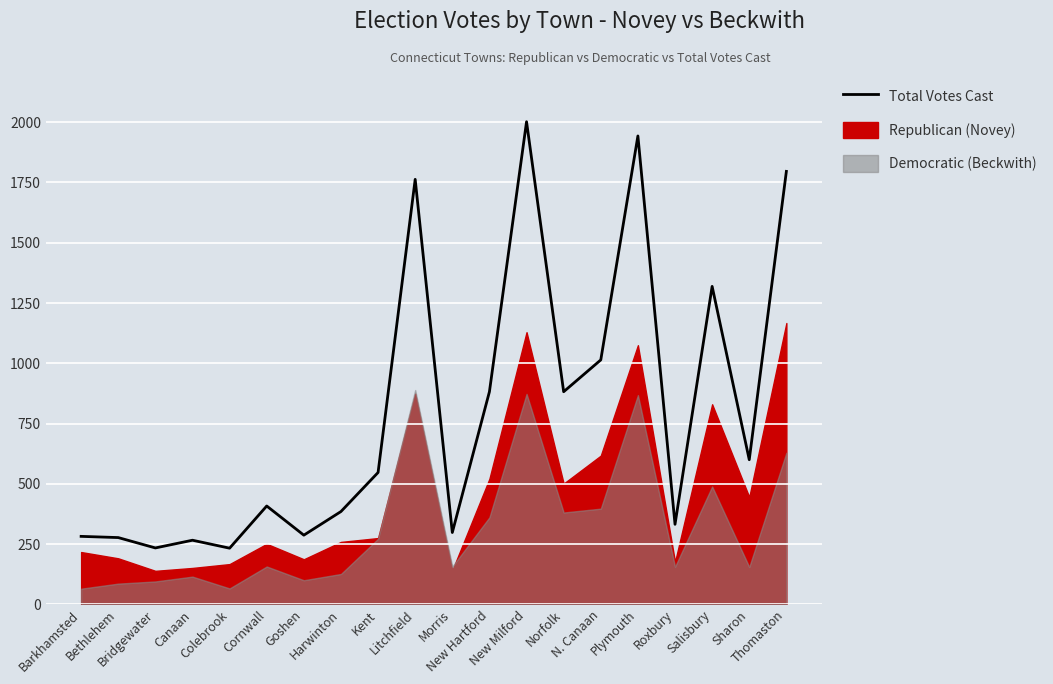

Rank the categories by value from highest to lowest.

New Milford, Plymouth, Thomaston, Litchfield, Salisbury, N. Canaan, New Hartford, Norfolk, Sharon, Kent, Cornwall, Harwinton, Roxbury, Morris, Goshen, Barkhamsted, Bethlehem, Canaan, Bridgewater, Colebrook